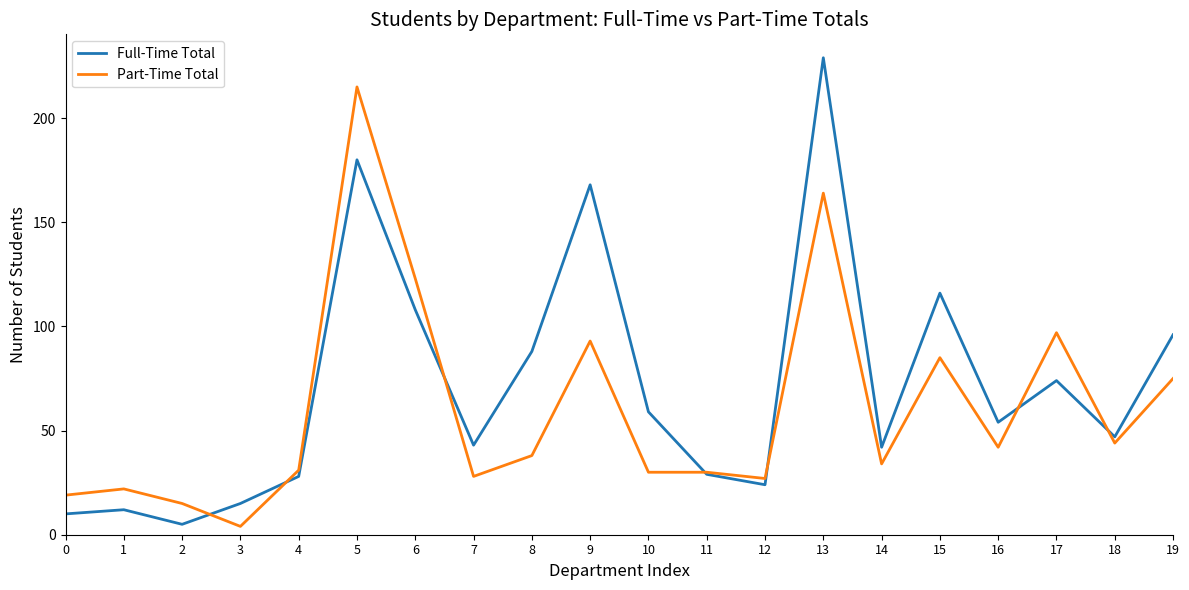

What are all the series names shown in the legend?

Full-Time Total, Part-Time Total